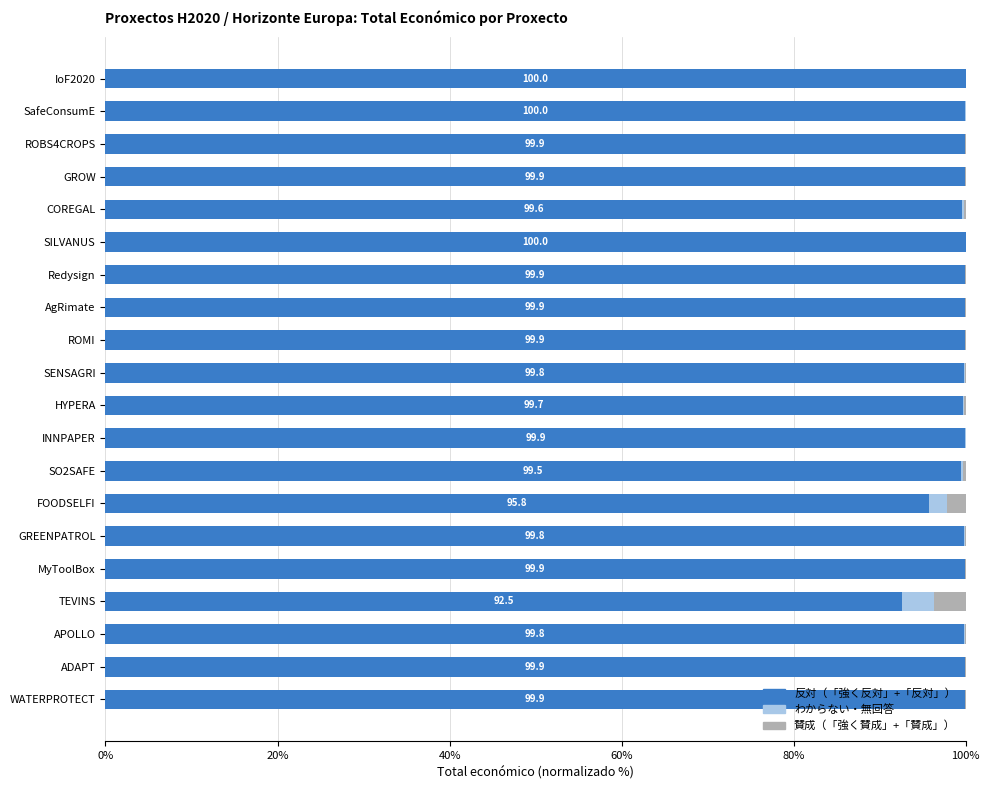

What is the maximum value for 反対（「強く反対」+「反対」）?

100.0